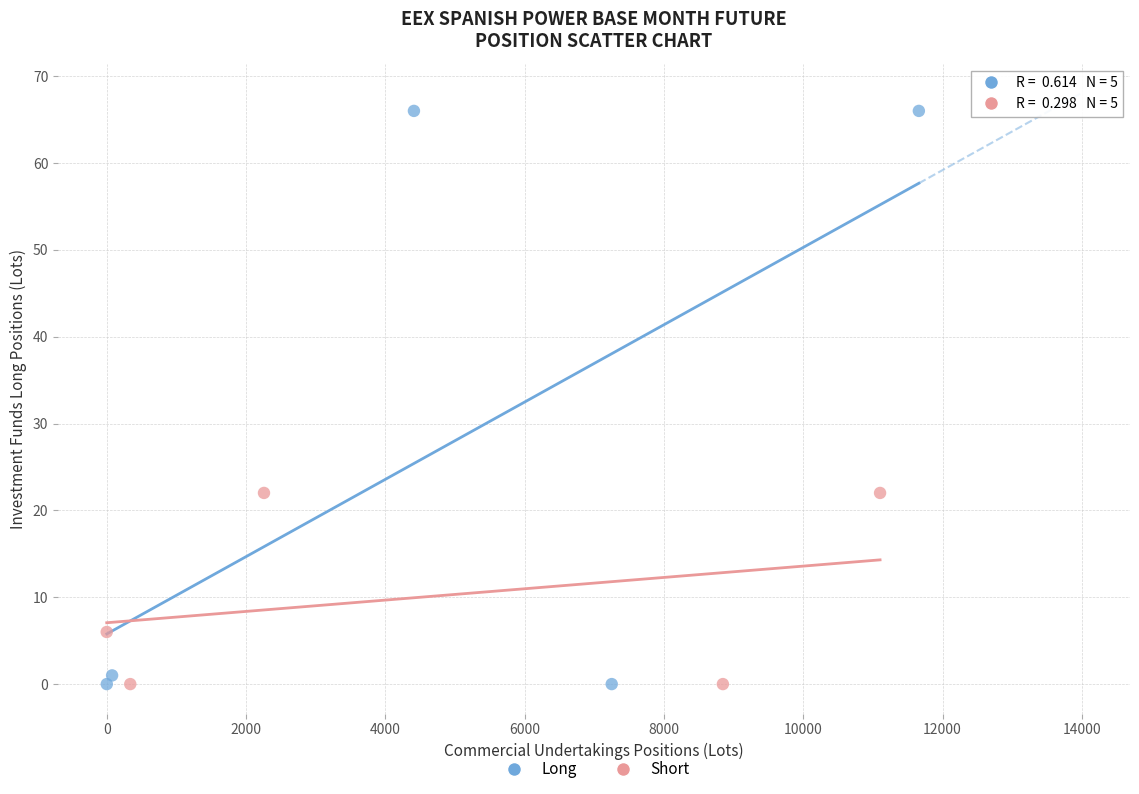

Which series contains the highest Y value?

Long